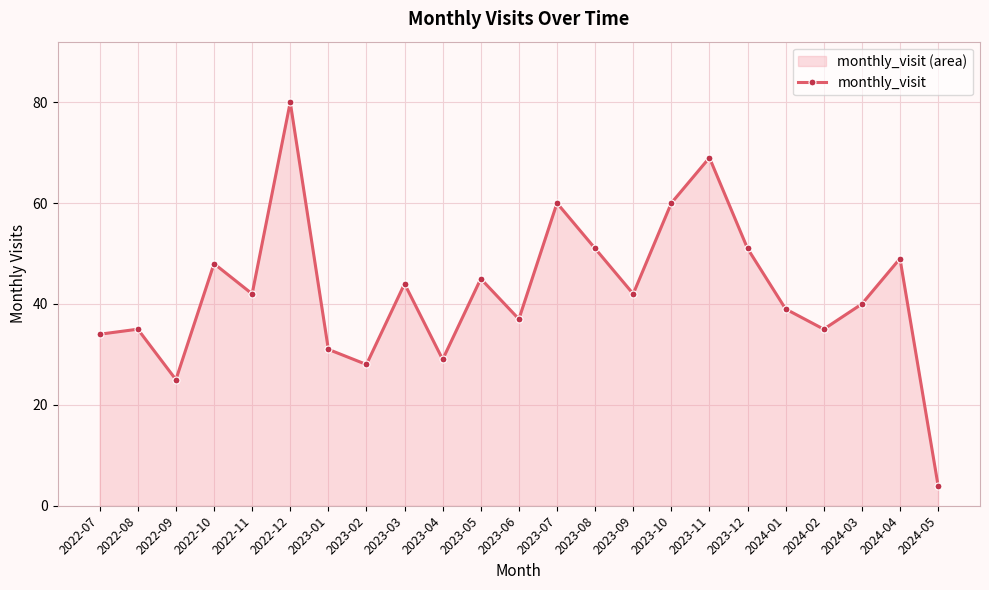

Reading left to right, what are all the values shown in this chart?

2022-07=34	2022-08=35	2022-09=25	2022-10=48	2022-11=42	2022-12=80	2023-01=31	2023-02=28	2023-03=44	2023-04=29	2023-05=45	2023-06=37	2023-07=60	2023-08=51	2023-09=42	2023-10=60	2023-11=69	2023-12=51	2024-01=39	2024-02=35	2024-03=40	2024-04=49	2024-05=4